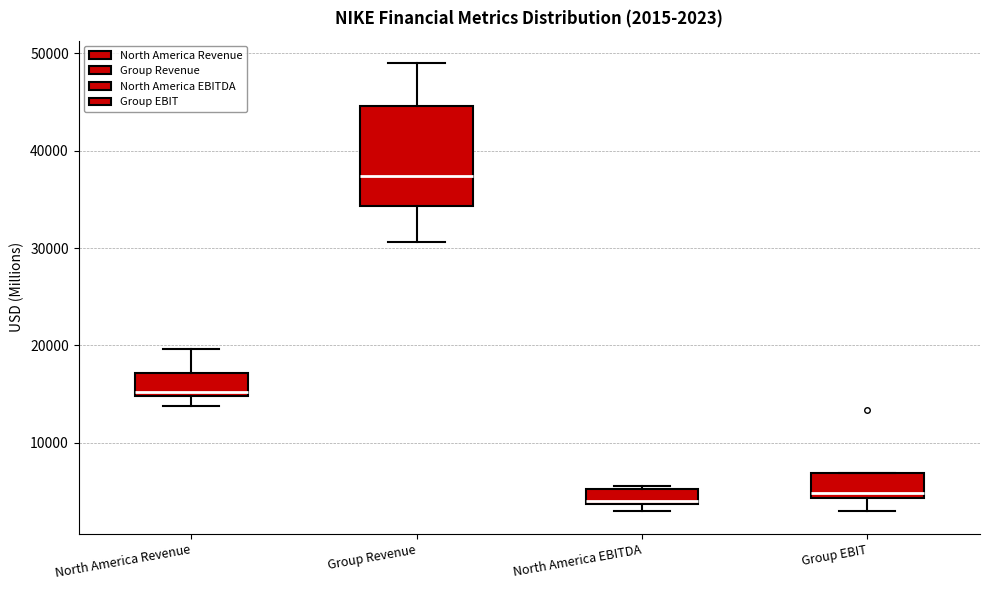

Which box has the highest median line?

Group Revenue